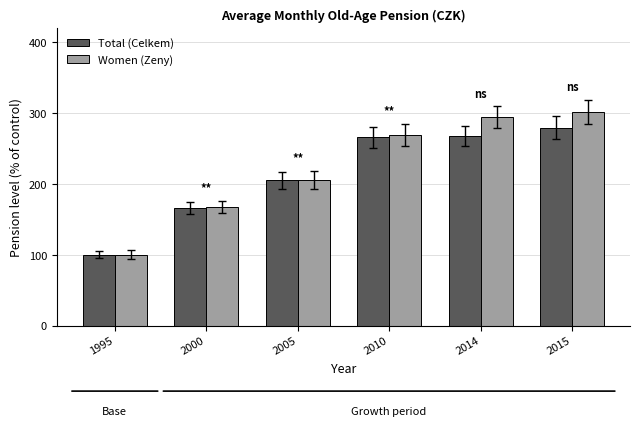

The Total (Celkem) series shows 265.4 at 2010. True or false?

True